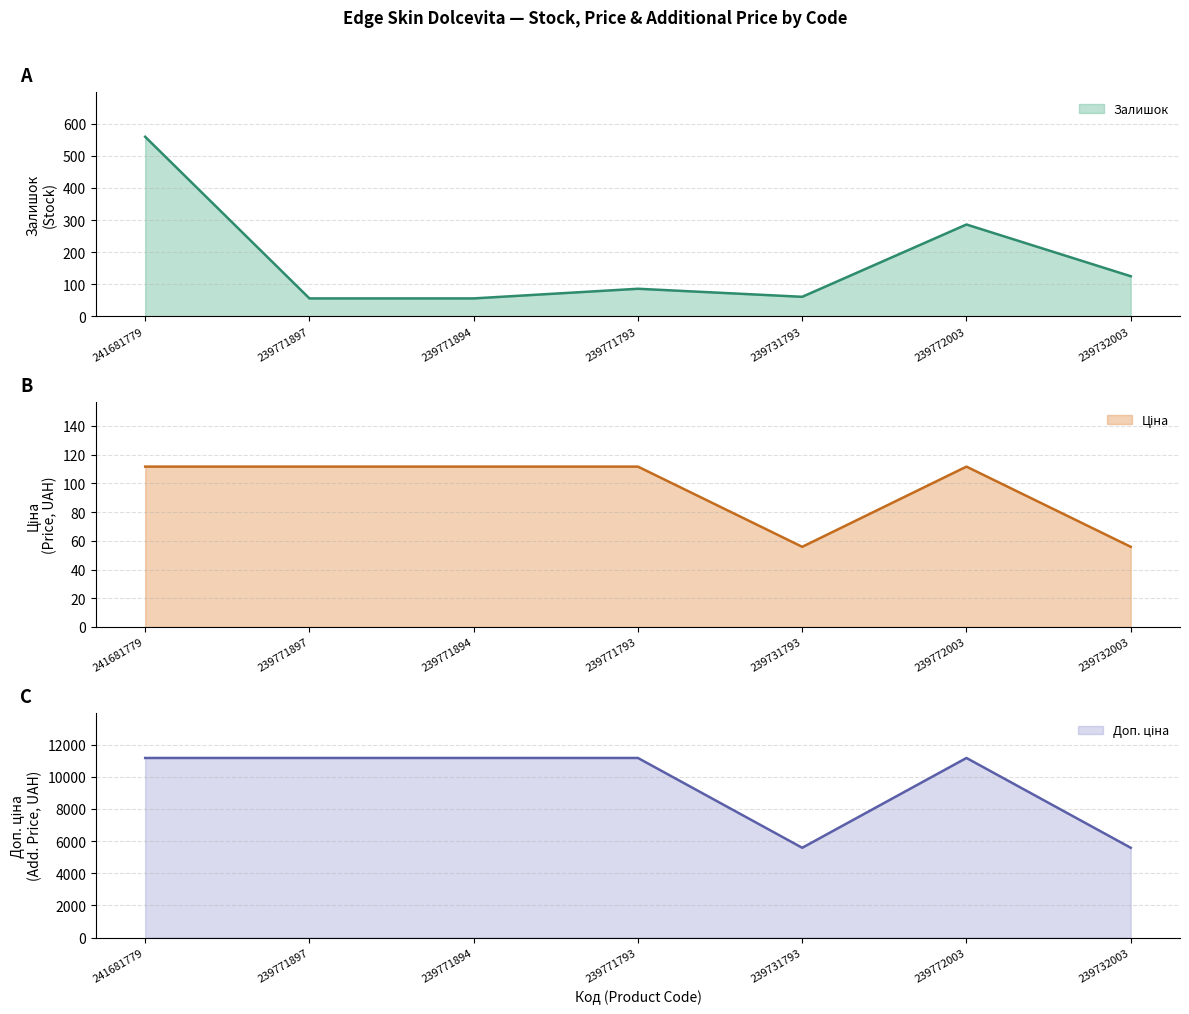

What is the total value across all series at 239771793?

11366.7